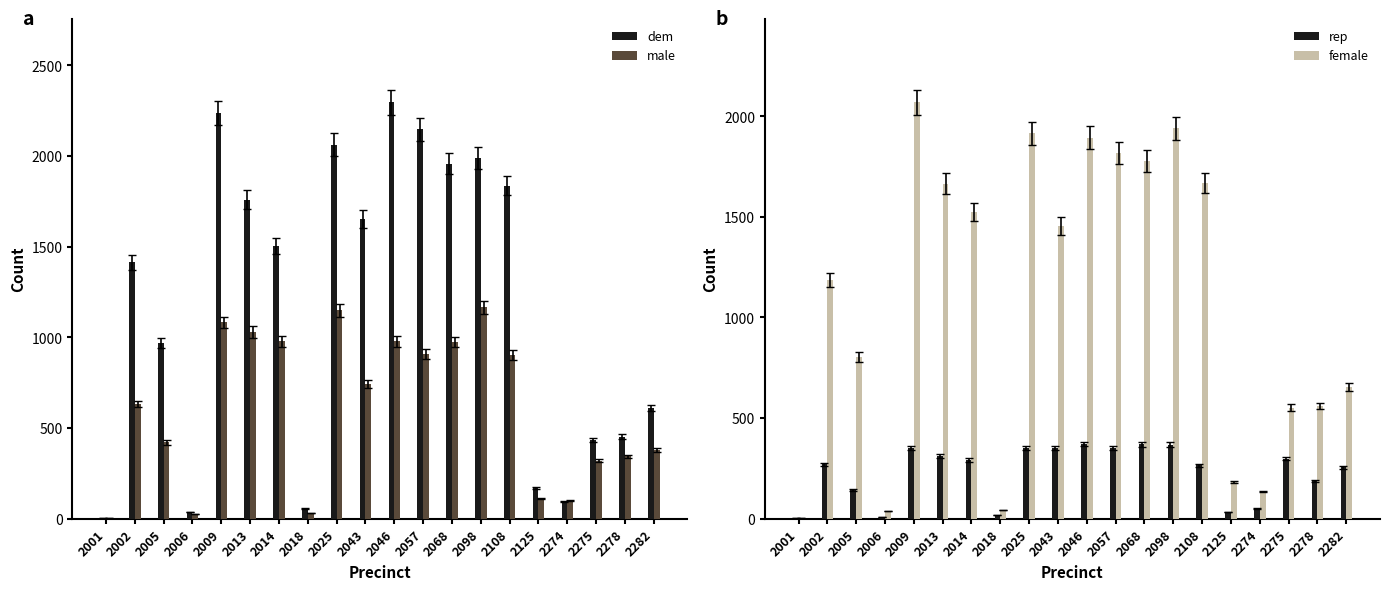

What is the maximum value for female?

2069